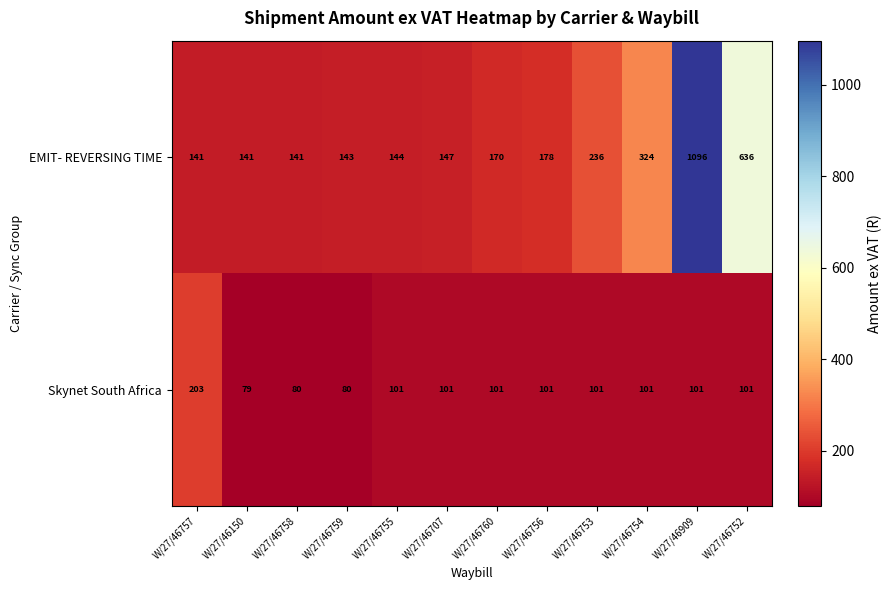

What is the difference between the second highest and second lowest values in the EMIT- REVERSING TIME series?

495